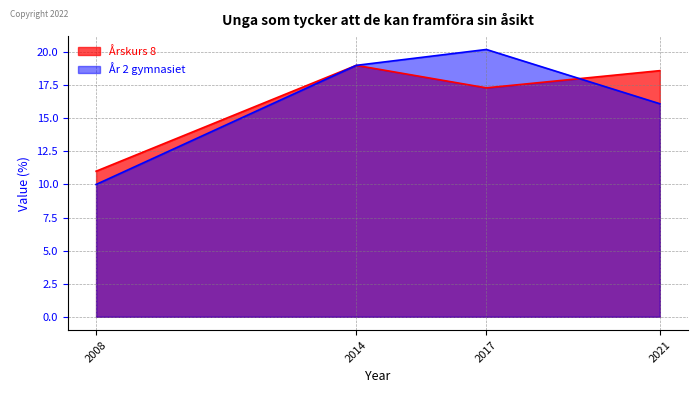

Where does the År 2 gymnasiet series first go above 19?

2017